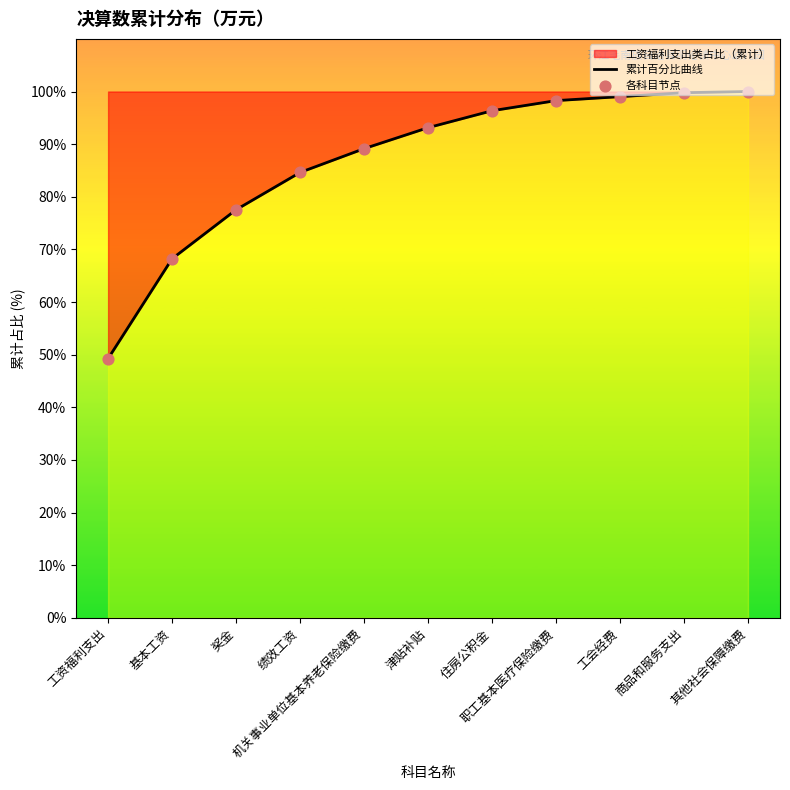

Which series has the largest total across all categories?

累计百分比曲线